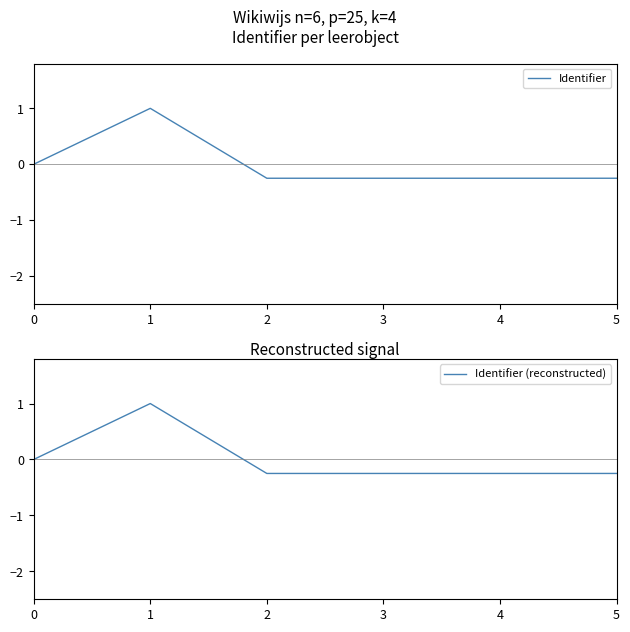

Reading right to left, what are all the values shown in this chart?

Identifier: 5=-0.2	4=-0.2	3=-0.3	2=-0.3	1=1.0	0=0.0
Identifier (reconstructed): 5=-0.2	4=-0.2	3=-0.3	2=-0.3	1=1.0	0=0.0